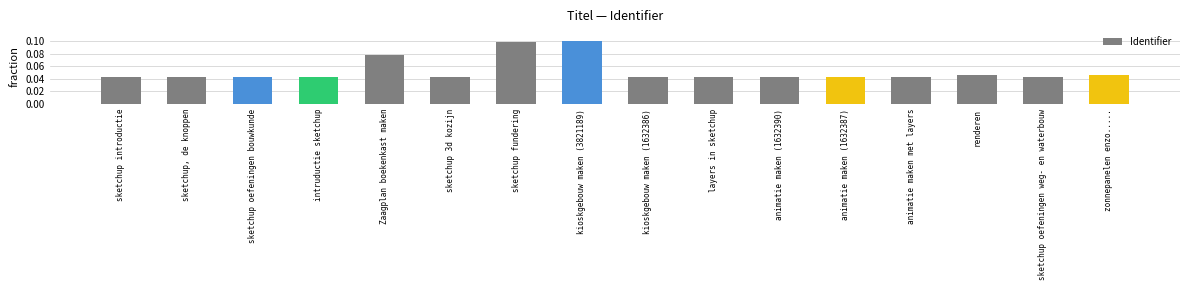

Does the chart contain any negative values?

No